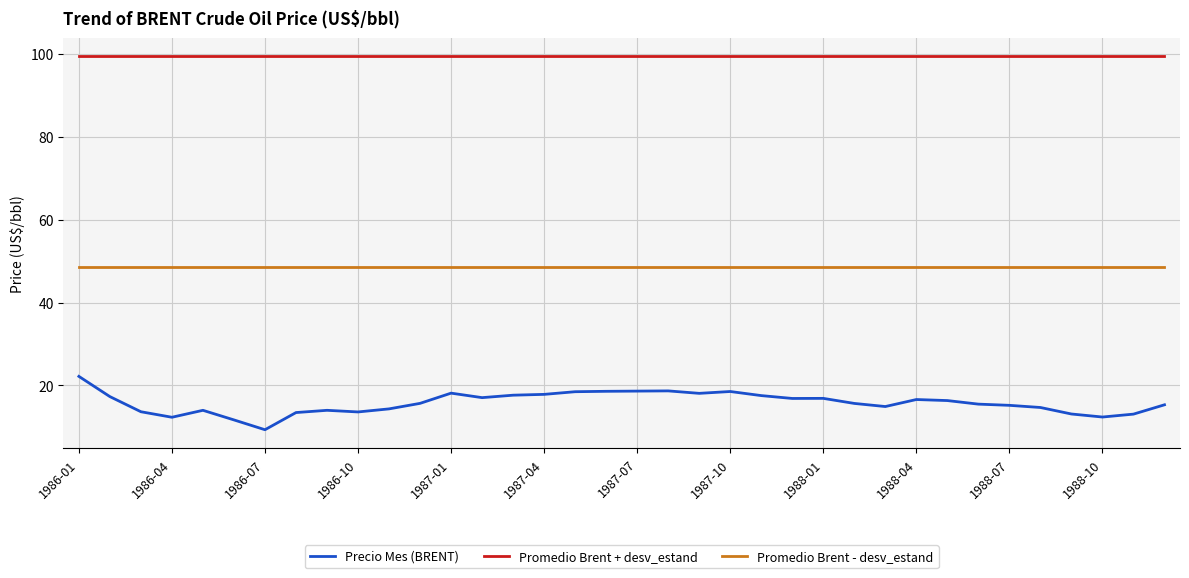

What are all the series names shown in the legend?

Precio Mes (BRENT), Promedio Brent + desv_estand, Promedio Brent - desv_estand